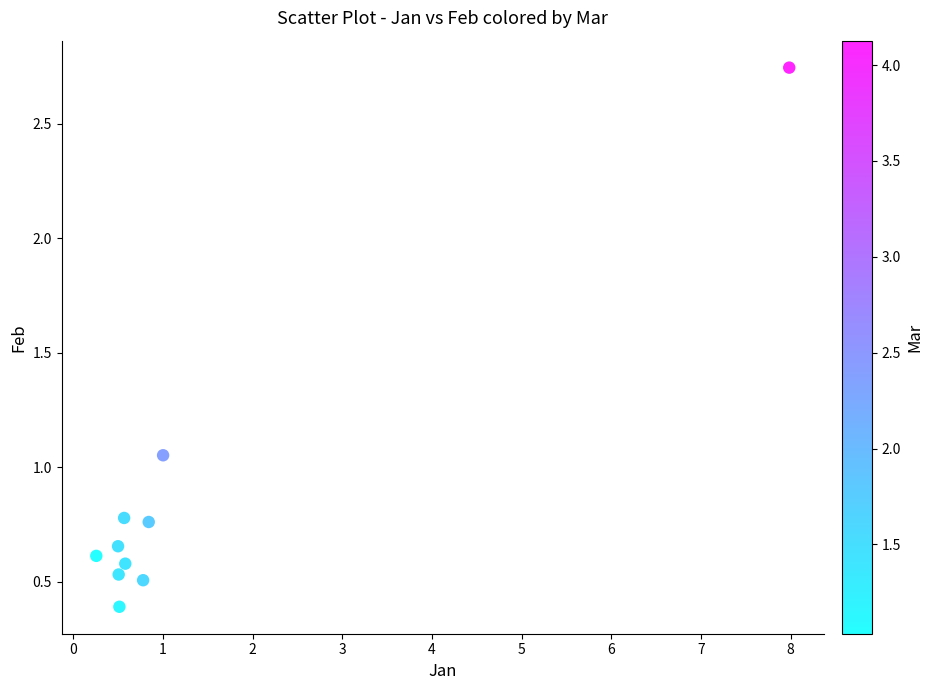

What is the average Y value?

0.9